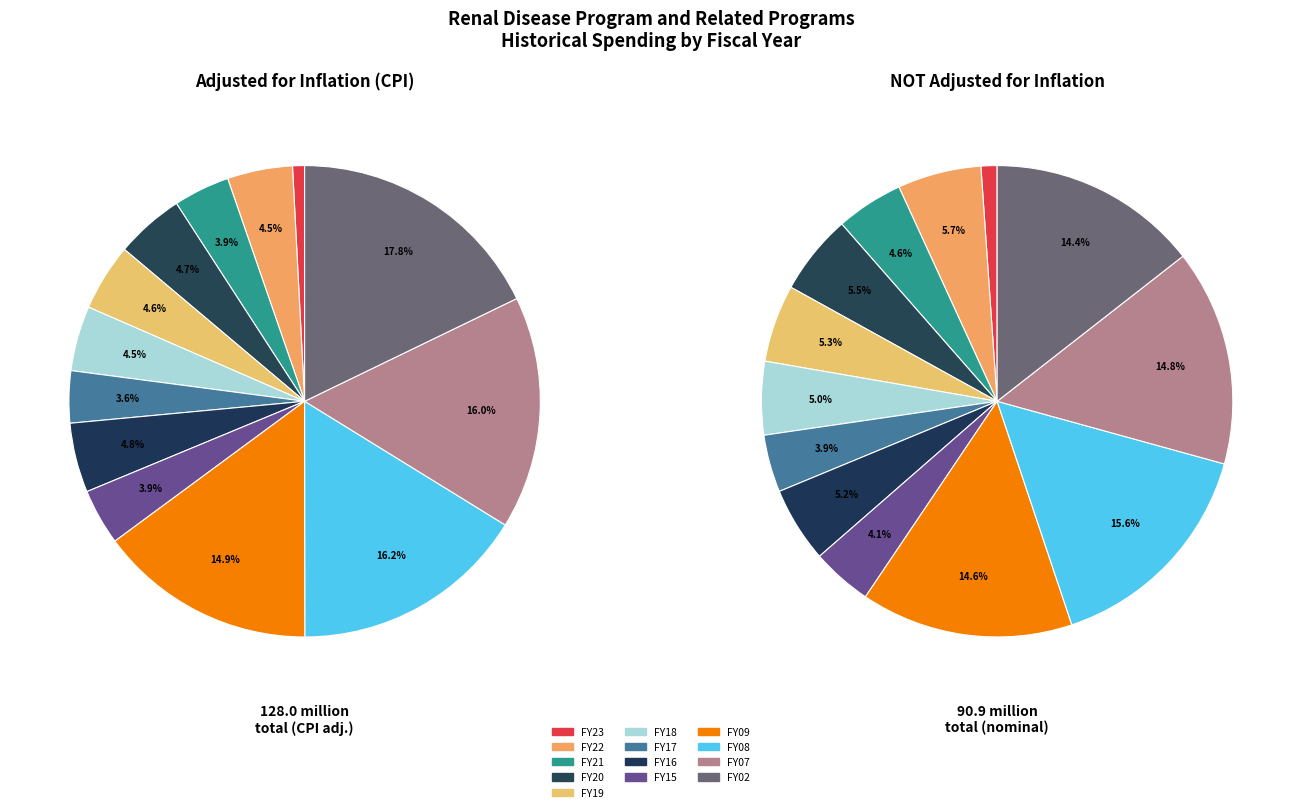

Count the number of slices in the pie.

13